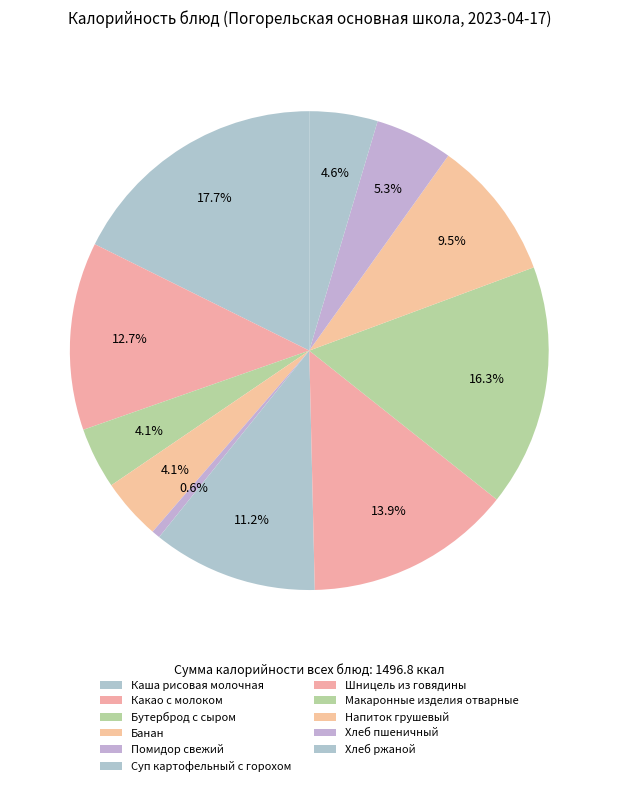

To the nearest percent, what percentage of the pie is Хлеб ржаной?

5%